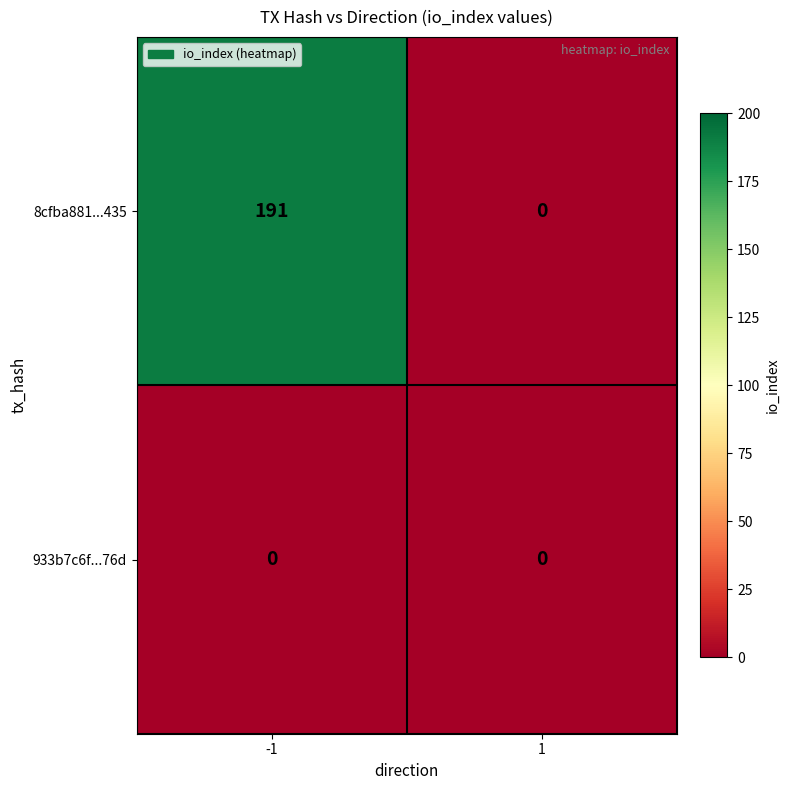

Is the value of 933b7c6f...76d at -1 greater than the value of 8cfba881...435 at -1?

No